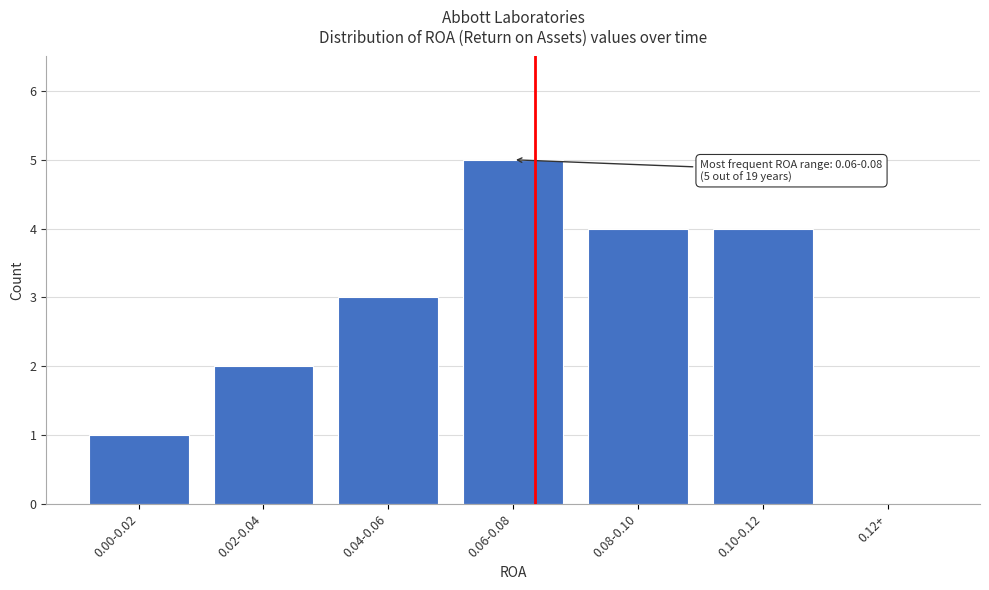

Reading left to right, what are all the values shown in this chart?

0.00-0.02=1	0.02-0.04=2	0.04-0.06=3	0.06-0.08=5	0.08-0.10=4	0.10-0.12=4	0.12+=0